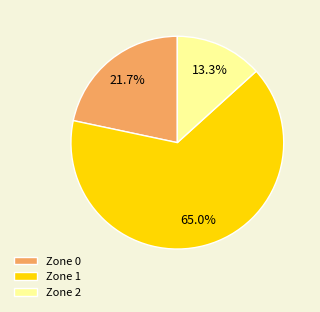

How many segments does this pie chart have?

3